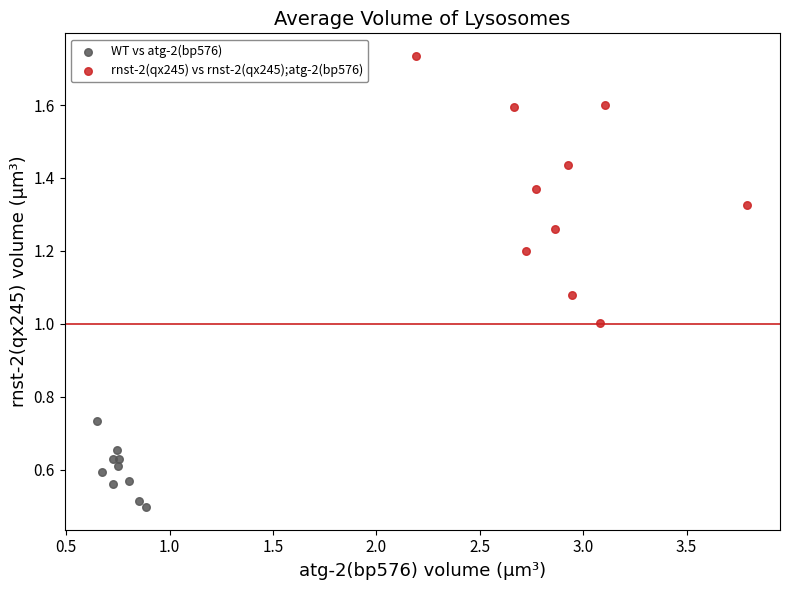

Which series reaches the maximum Y coordinate?

rnst-2(qx245) vs rnst-2(qx245);atg-2(bp576)